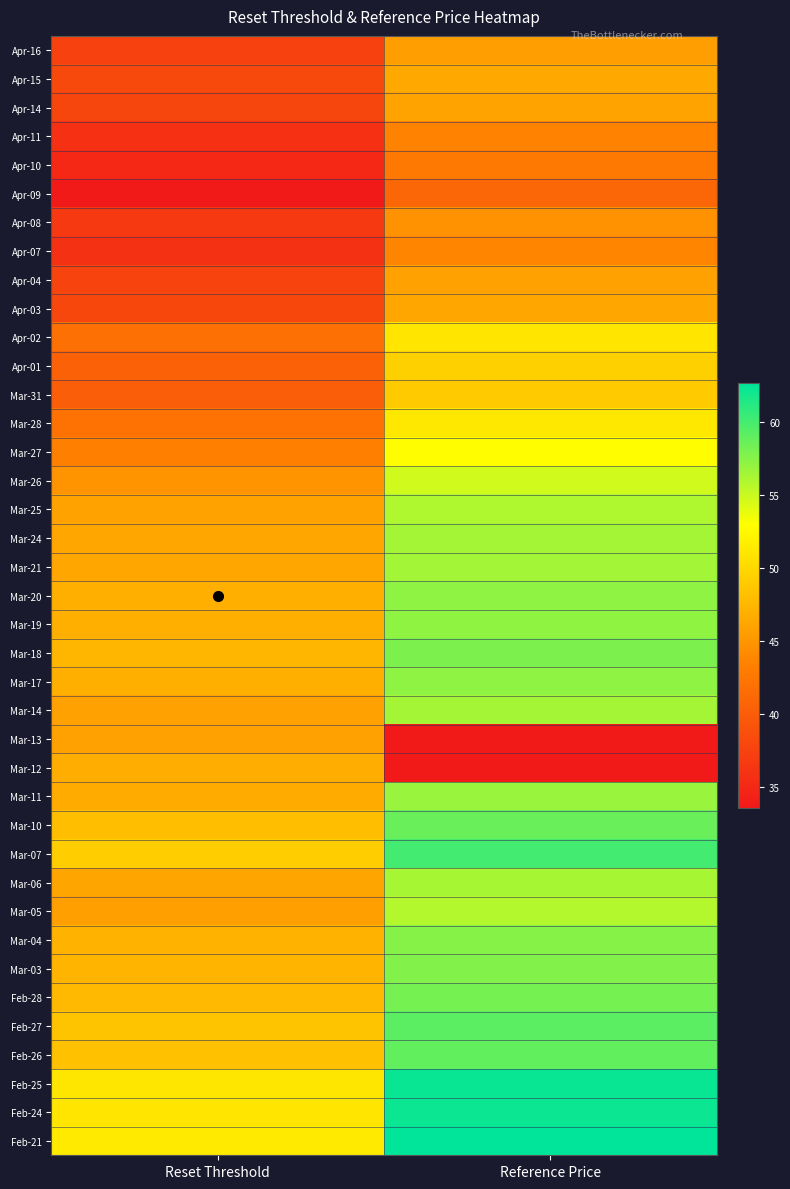

Rank the series by their maximum value, from highest to lowest.

Feb-21, Feb-25, Feb-24, Mar-07, Feb-27, Feb-26, Mar-10, Feb-28, Mar-18, Mar-03, Mar-04, Mar-20, Mar-17, Mar-19, Mar-11, Mar-21, Mar-24, Mar-14, Mar-06, Mar-25, Mar-05, Mar-26, Mar-27, Mar-28, Apr-02, Apr-01, Mar-31, Mar-12, Apr-15, Apr-03, Apr-14, Mar-13, Apr-04, Apr-16, Apr-08, Apr-07, Apr-11, Apr-10, Apr-09